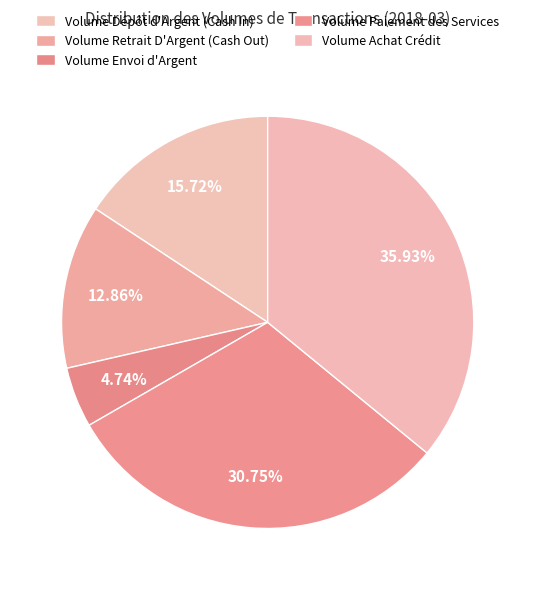

What is the ratio of the value at Volume Dépôt d'Argent (Cash In) to the value at Volume Envoi d'Argent?

3.3